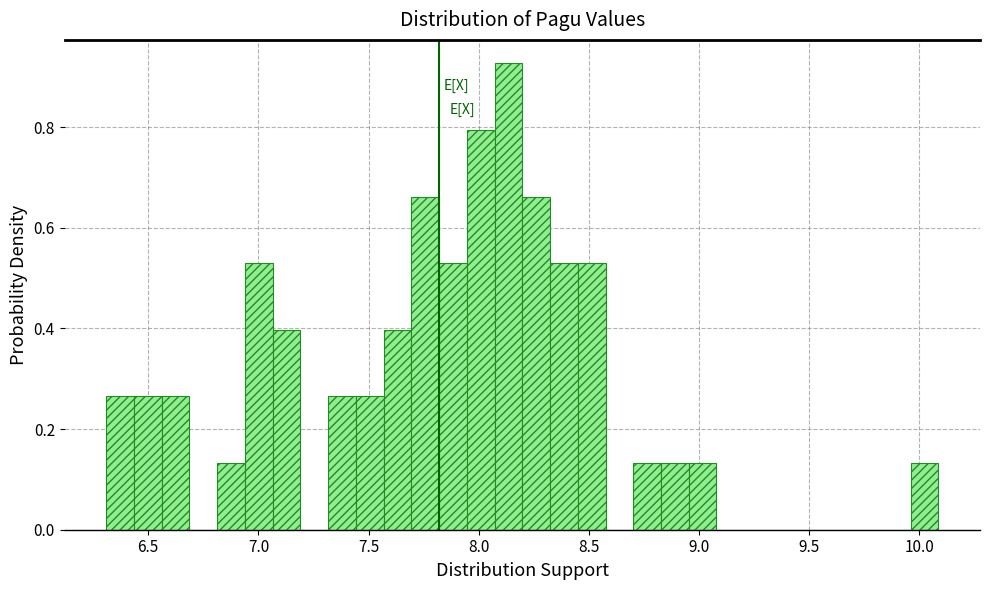

Read against the x-axis, roughly where is the centre of the tallest bar?

8.15